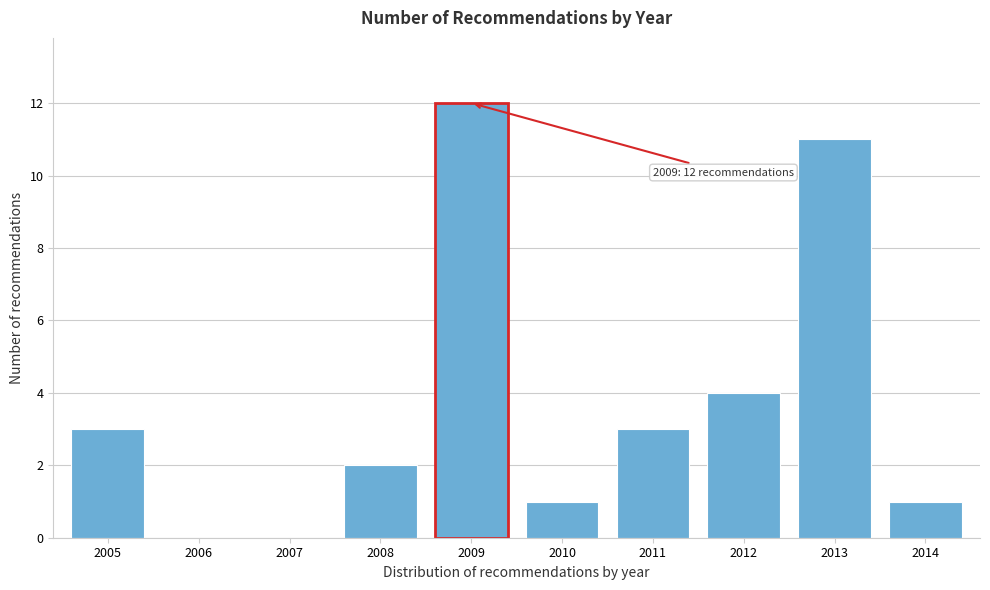

Reading left to right, extract all data points from this chart.

2005=3	2006=0	2007=0	2008=2	2009=12	2010=1	2011=3	2012=4	2013=11	2014=1